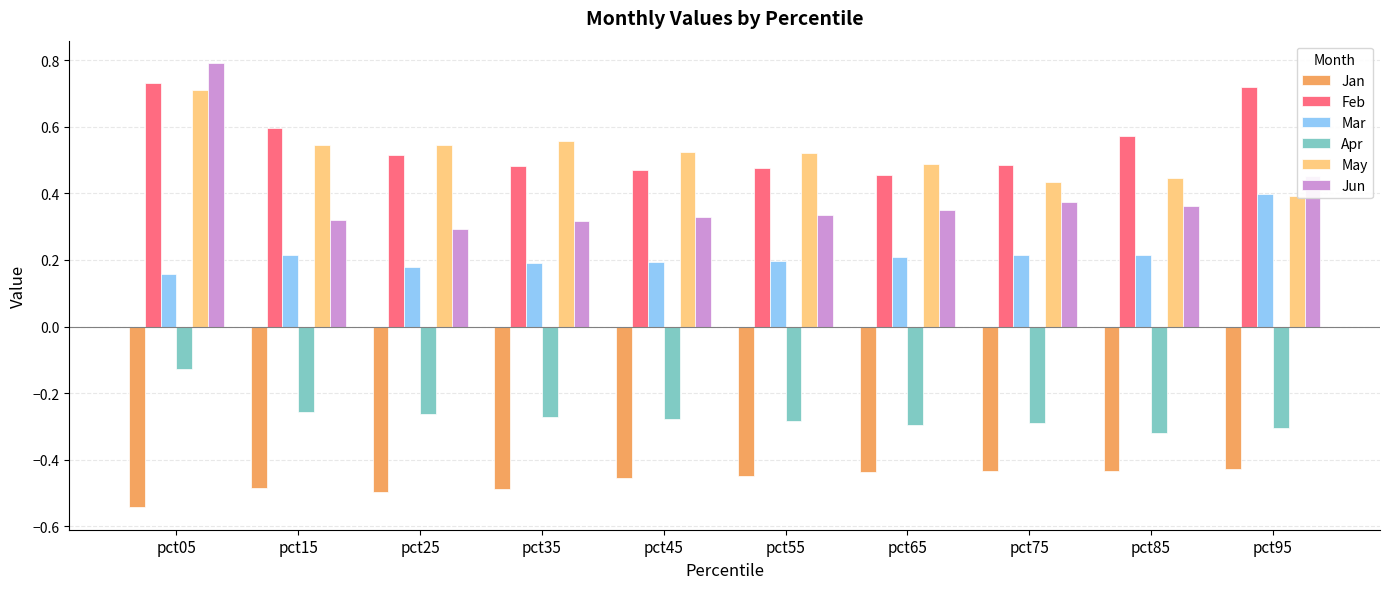

At which category does the chart reach its peak across all series?

pct05